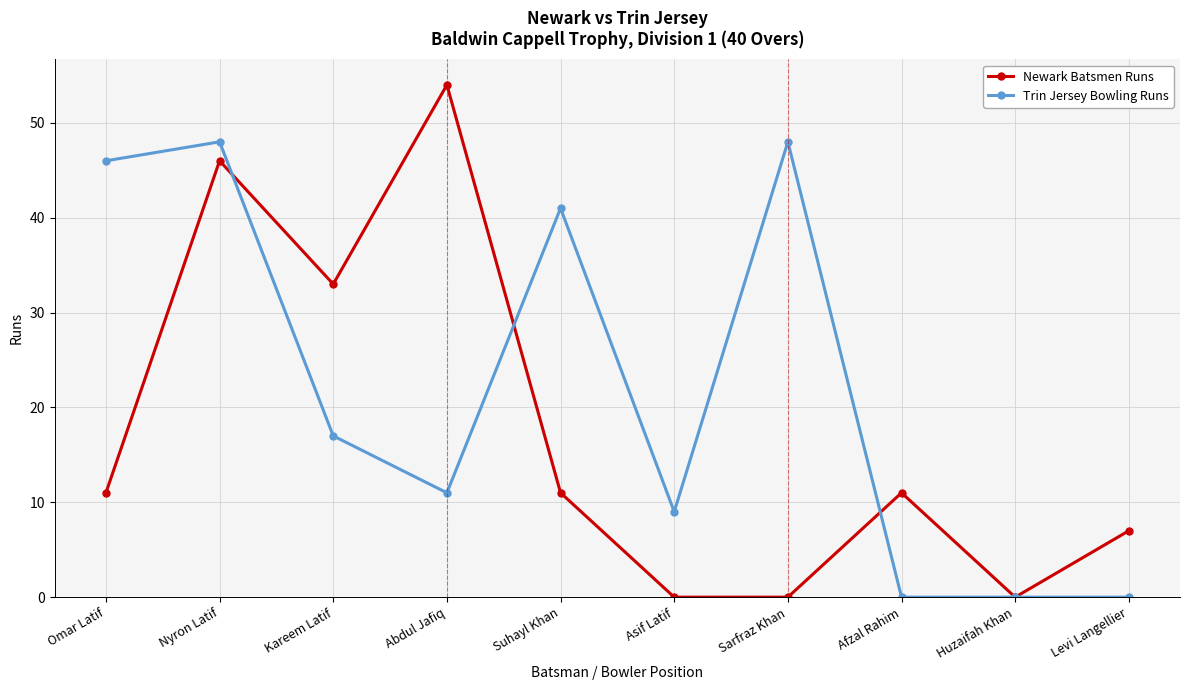

What is the label of the 6th point from the left?

Asif Latif